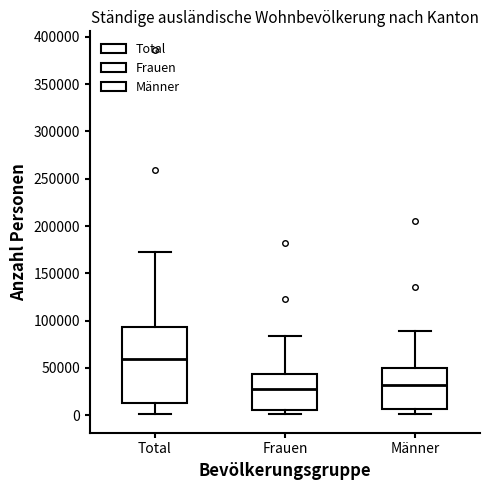

Reading left to right, transcribe this box plot: for each box, give where its median line is, the range the box spans, and where its two whiskers end, as read against the y-axis. The values are not printed on the chart, so give them approximately, as read against the axis.

Total: median 60000, box 15000 to 95000, whiskers 0 to 175000
Frauen: median 30000, box 5000 to 45000, whiskers 0 to 85000
Männer: median 30000, box 5000 to 50000, whiskers 0 to 90000